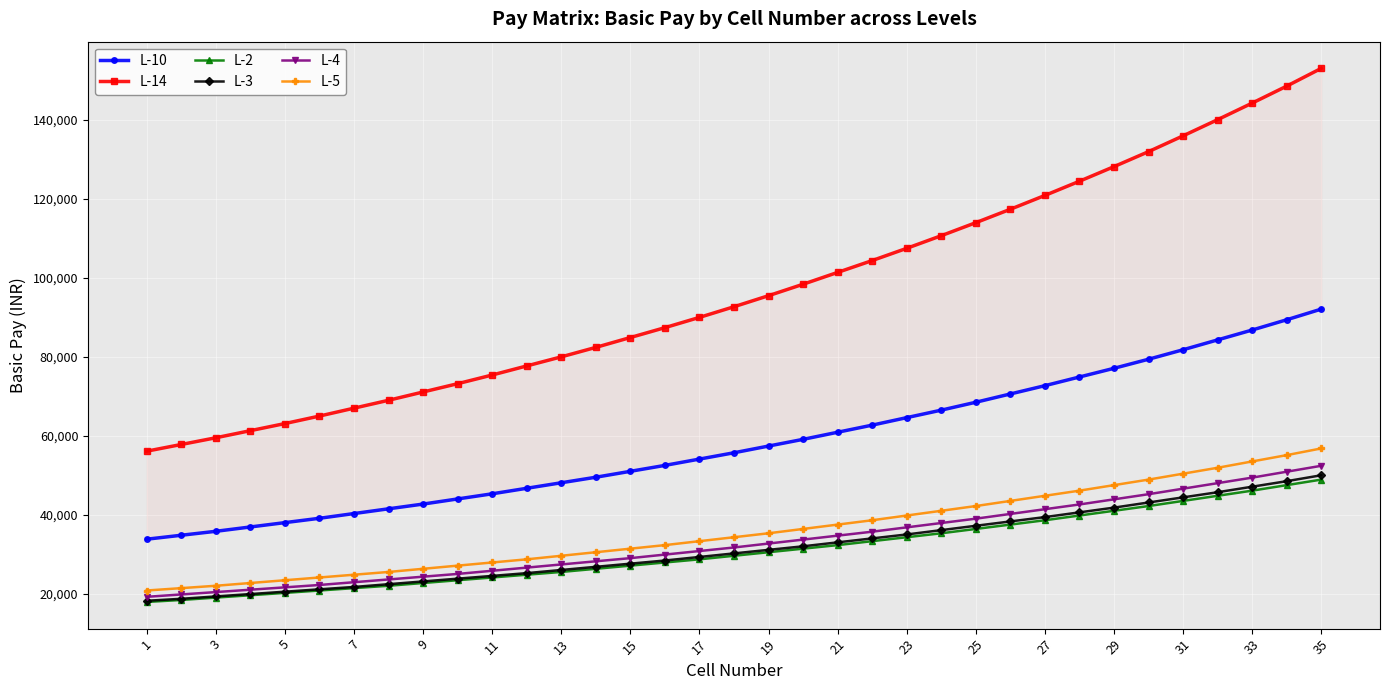

What is the highest value of the L-4 series?

52400